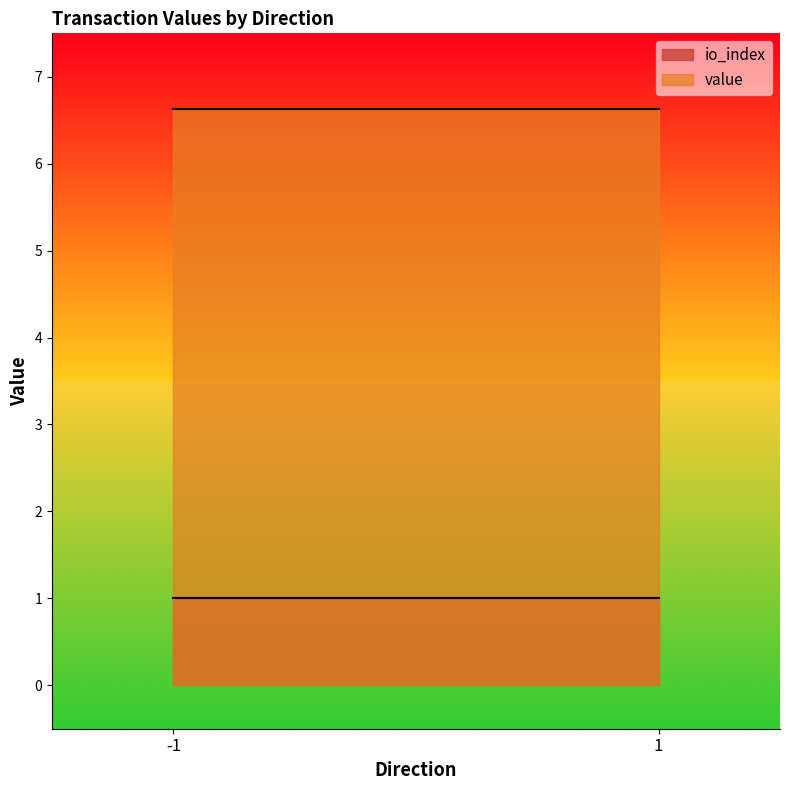

Is the value of value at 1 greater than the value of io_index at -1?

Yes